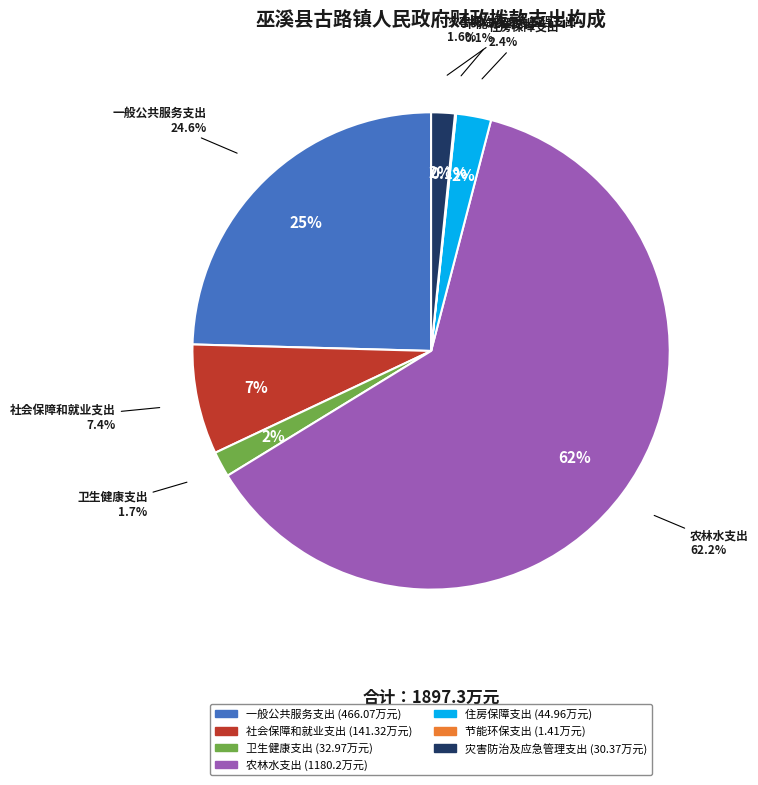

What is the largest slice in the pie chart?

农林水支出